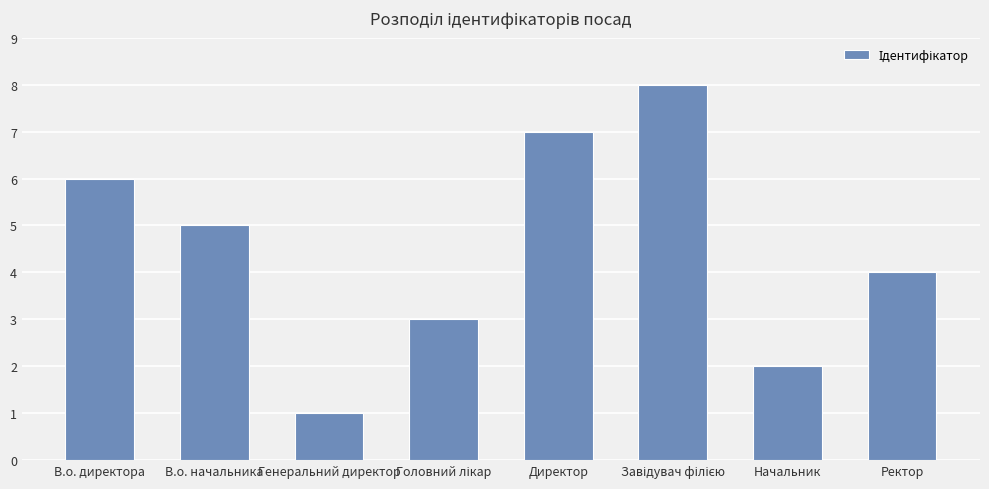

What value does the data have at Генеральний директор?

1